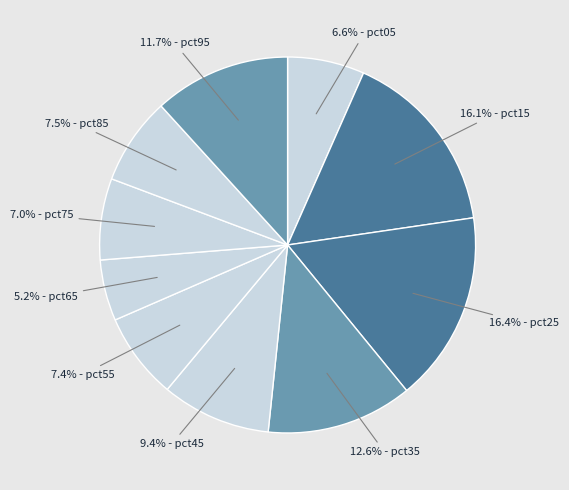

How many segments does this pie chart have?

10